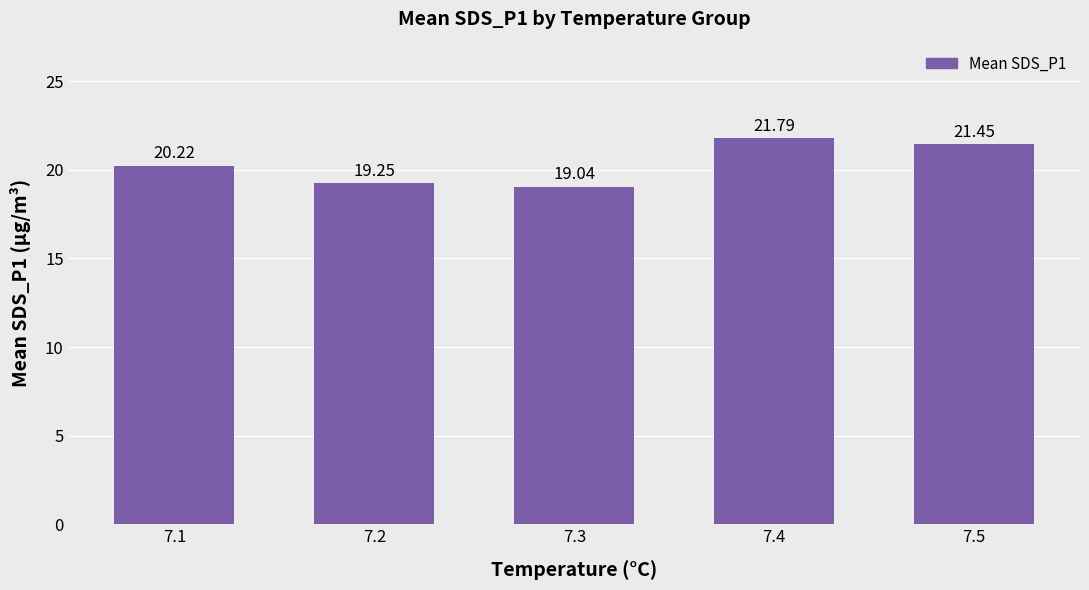

What is the ratio of the value at 7.5 to the value at 7.2?

1.1